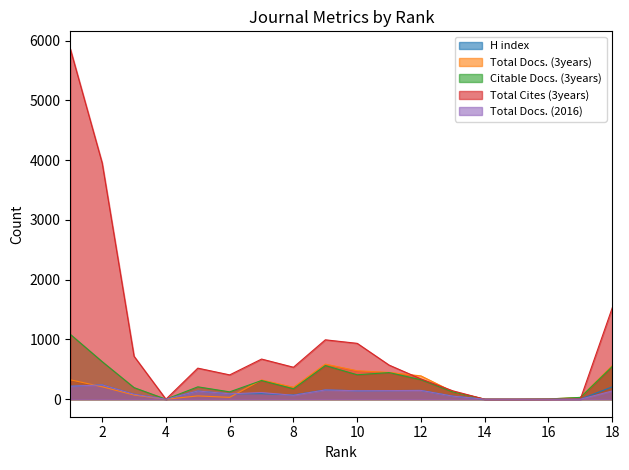

How many lines are shown in the chart?

5